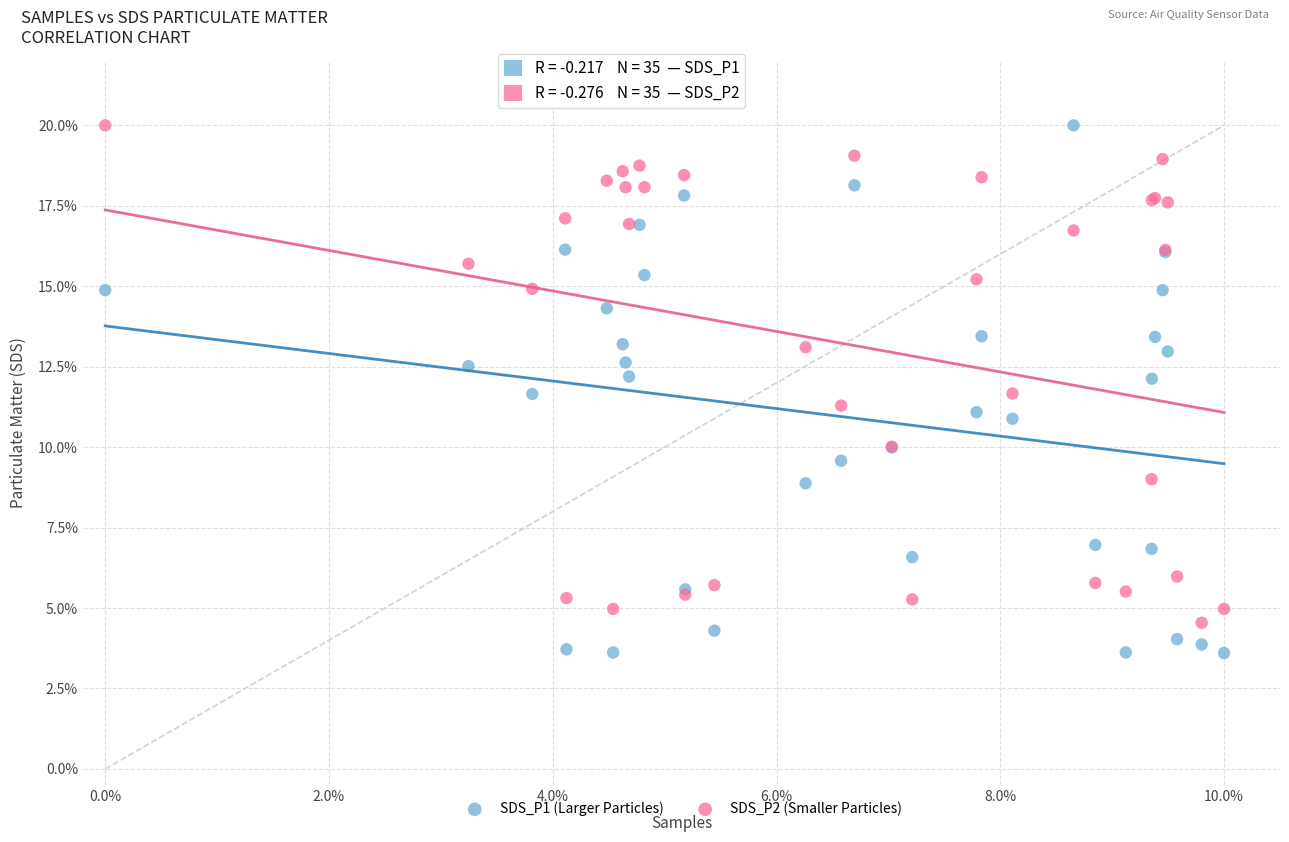

Which series reaches the minimum Y coordinate?

SDS_P1 (Larger Particles)